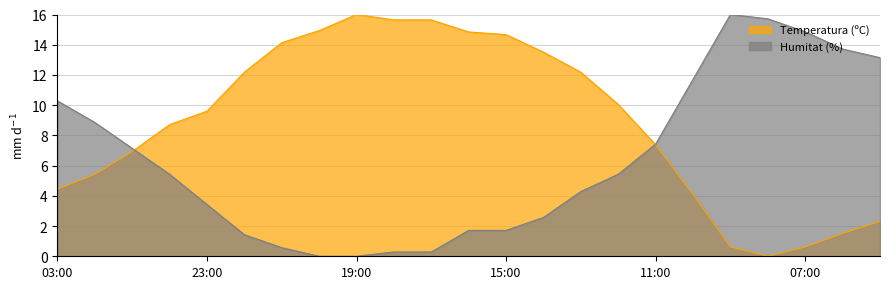

What is the label of the 2nd point from the right?

06:00